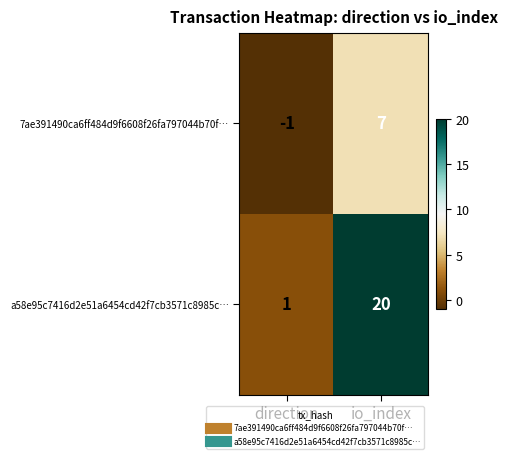

List the series in order of their peak value, highest first.

a58e95c7416d2e51a6454cd42f7cb3571c8985c…, 7ae391490ca6ff484d9f6608f26fa797044b70f…